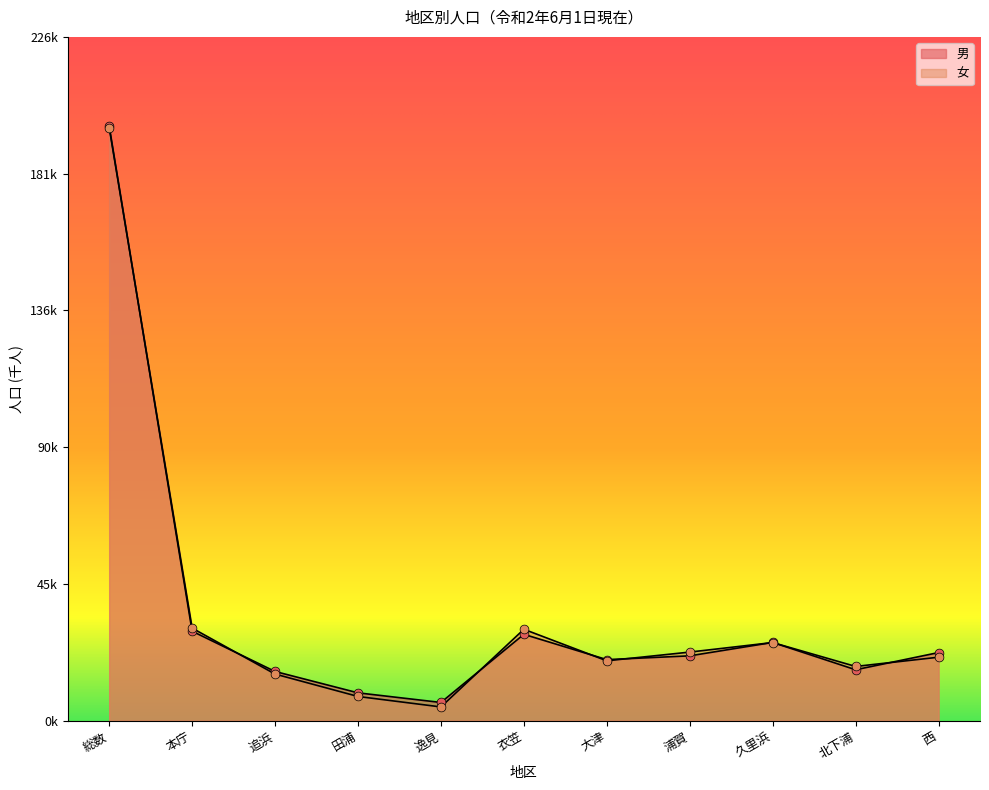

What is the total value across all series at 本庁?

60.2